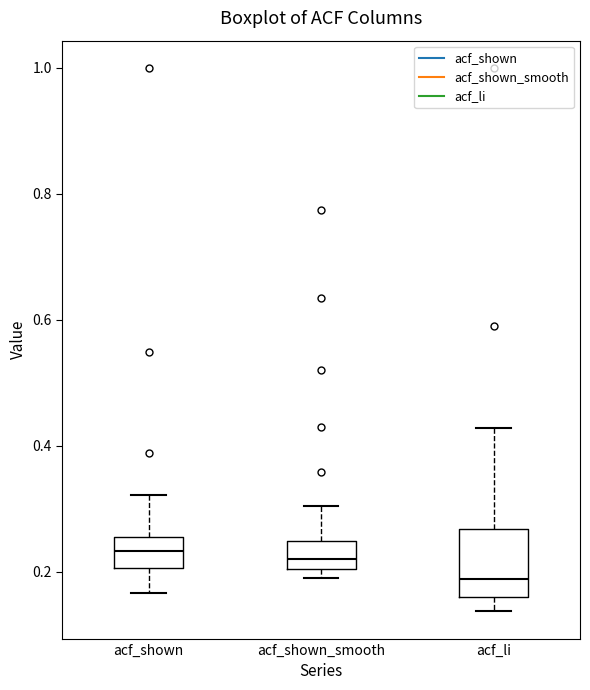

Where is the lower edge of the box for acf_li on the y-axis? The values are not printed on the chart, so give them approximately, as read against the axis.

0.16